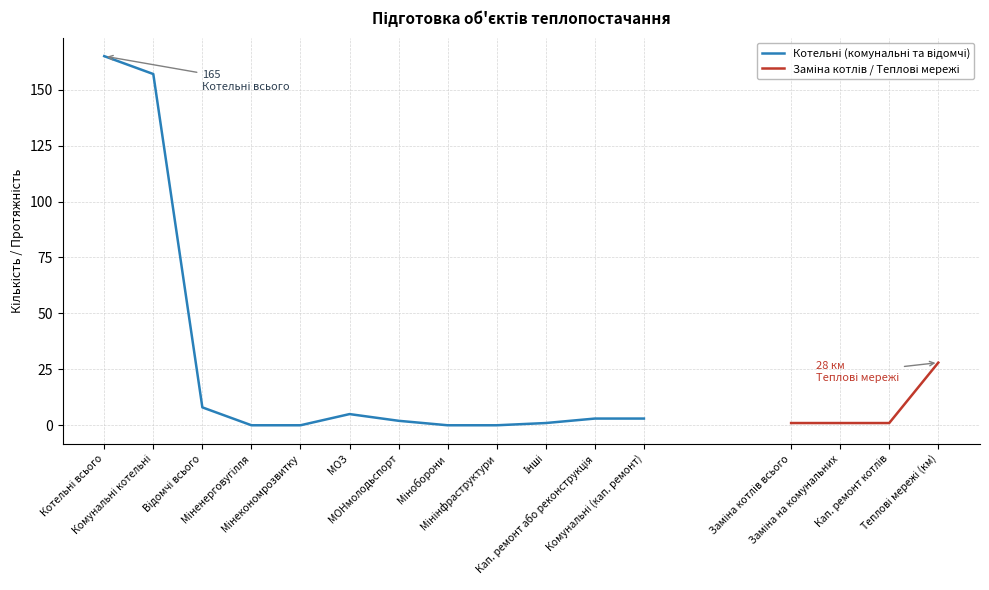

What is the change in value from 9 to 10?

+1